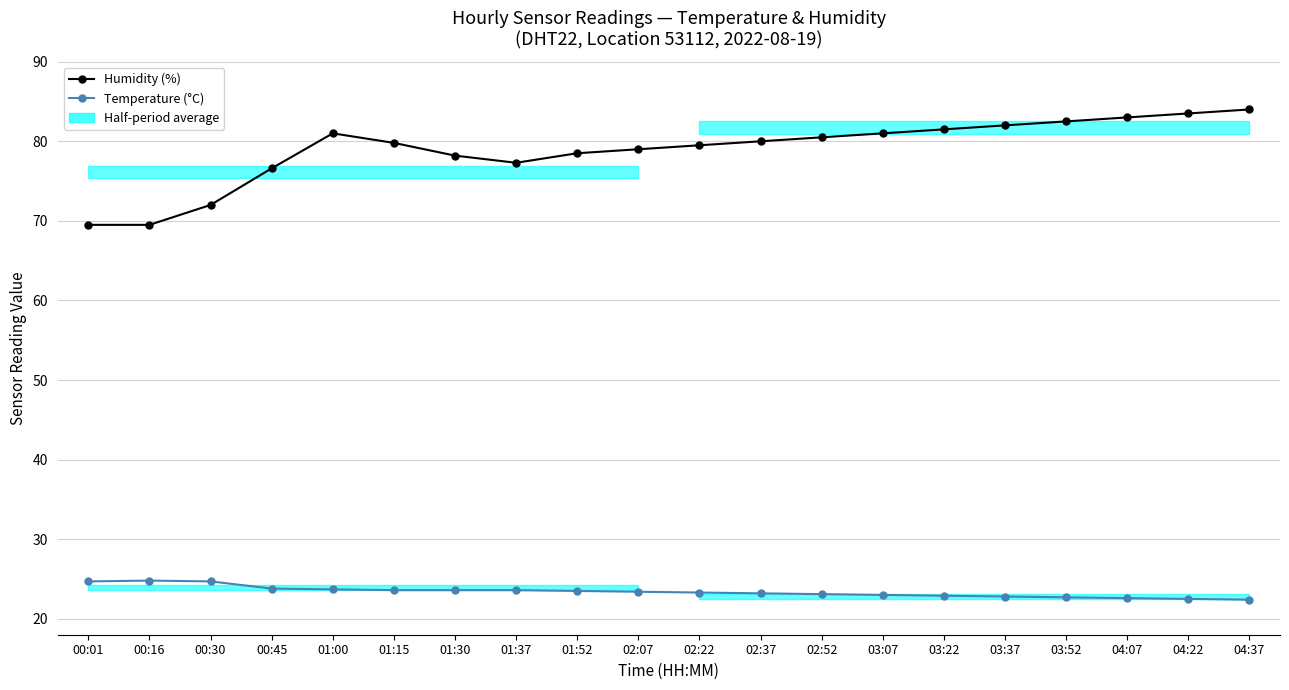

How many lines are shown in the chart?

2